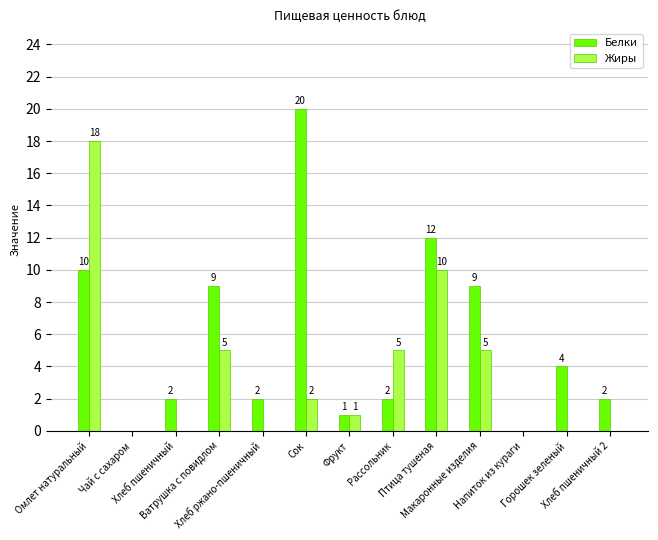

What is the highest value of the Белки series?

20